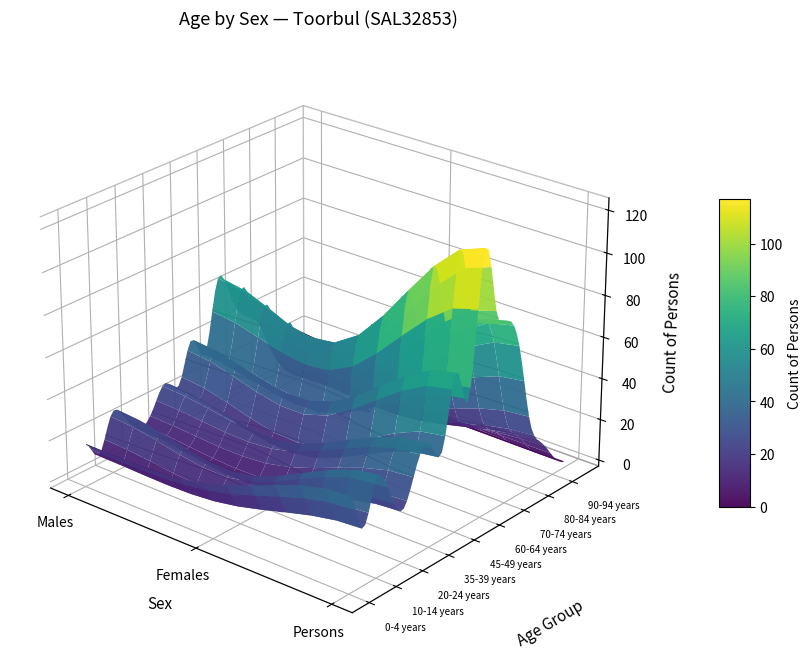

How many 60-64 years values are between 58 and 122?

3